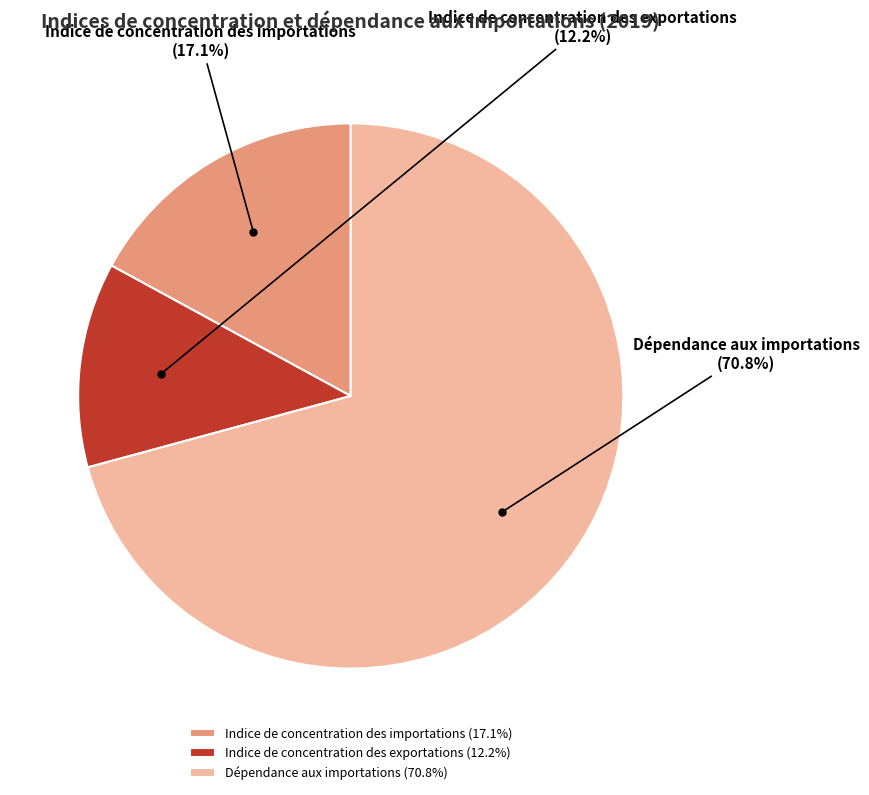

How many segments does this pie chart have?

3